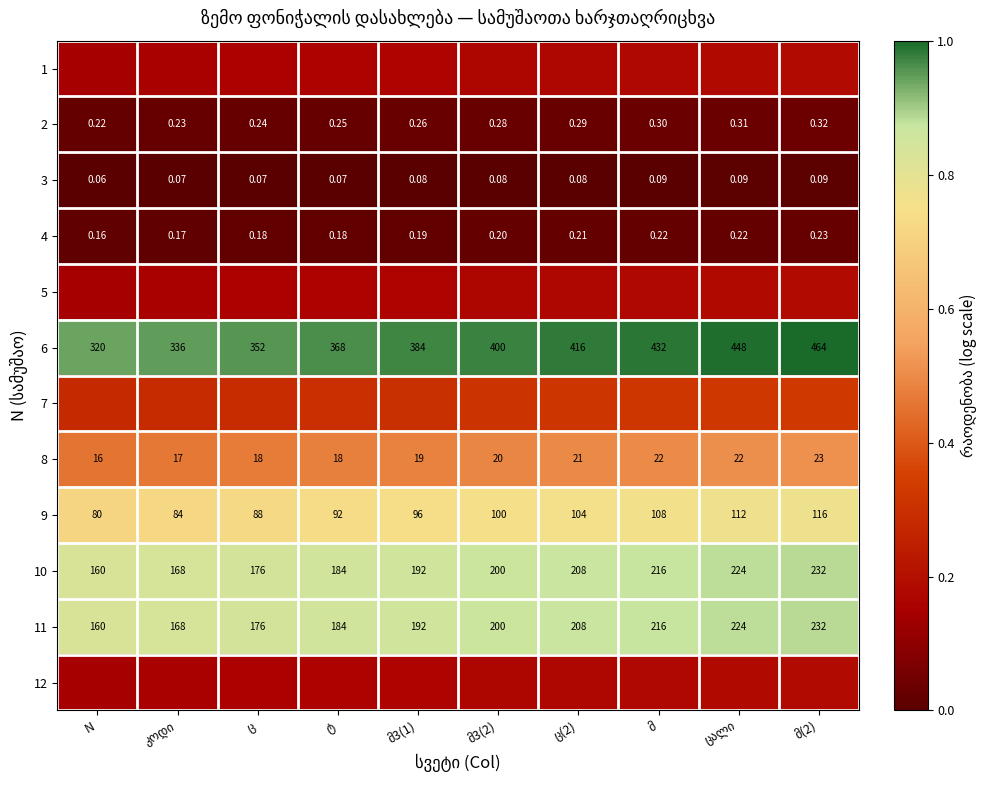

At which label is 3 closest to 0?

N